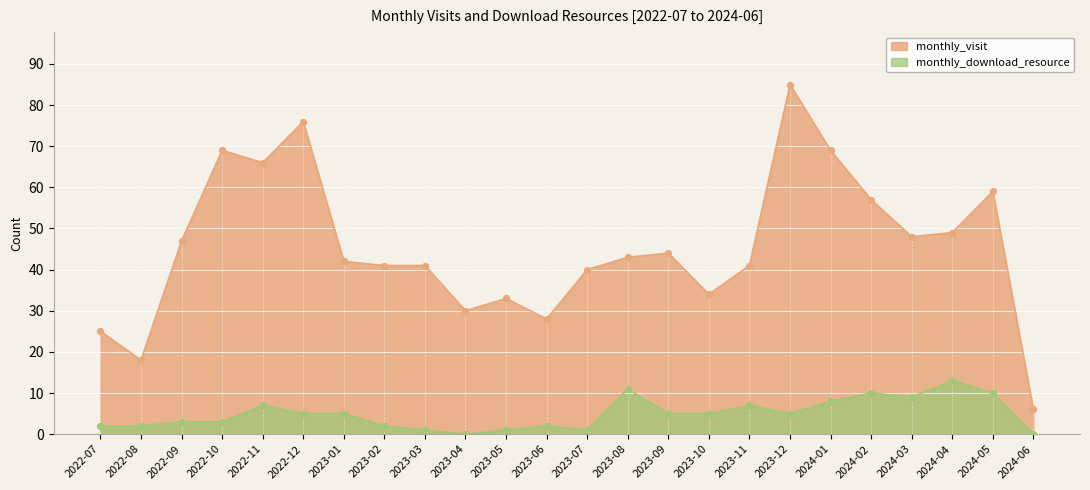

Which series reaches the maximum Y coordinate?

monthly_visit